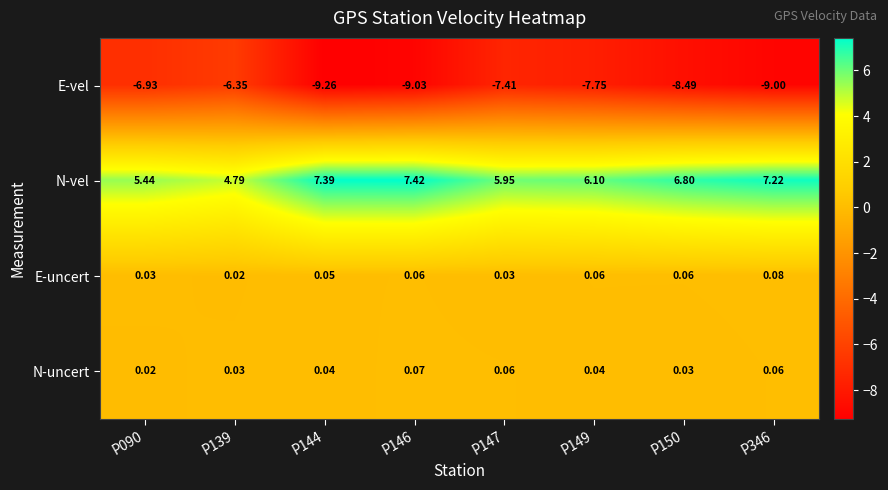

At which category does the chart reach its peak across all series?

P146